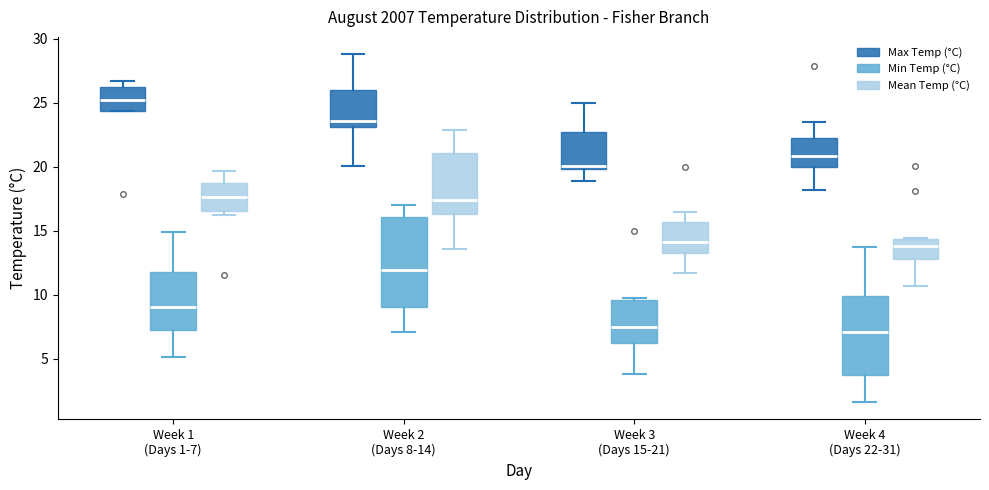

Reading left to right, read every box against the y-axis: the position of its median line, the range the box covers, and the ends of its whiskers. The values are not printed on the chart, so give them approximately, as read against the axis.

Week 1 (Days 1-7) (Max Temp (°C)): median 25.0, box 24.5 to 26.5, whiskers 24.5 to 26.5 (just above the box's upper edge)
Week 1 (Days 1-7) (Min Temp (°C)): median 9.0, box 7.0 to 12.0, whiskers 5.0 to 15.0
Week 1 (Days 1-7) (Mean Temp (°C)): median 17.5, box 16.5 to 18.5, whiskers 16.0 to 19.5
Week 2 (Days 8-14) (Max Temp (°C)): median 23.5, box 23.0 to 26.0, whiskers 20.0 to 29.0
Week 2 (Days 8-14) (Min Temp (°C)): median 12.0, box 9.0 to 16.0, whiskers 7.0 to 17.0
Week 2 (Days 8-14) (Mean Temp (°C)): median 17.5, box 16.5 to 21.0, whiskers 13.5 to 23.0
Week 3 (Days 15-21) (Max Temp (°C)): median 20.0 (just above the box's lower edge), box 20.0 to 23.0, whiskers 19.0 to 25.0
Week 3 (Days 15-21) (Min Temp (°C)): median 7.5, box 6.5 to 9.5, whiskers 4.0 to 9.5
Week 3 (Days 15-21) (Mean Temp (°C)): median 14.0, box 13.5 to 15.5, whiskers 11.5 to 16.5
Week 4 (Days 22-31) (Max Temp (°C)): median 21.0, box 20.0 to 22.5, whiskers 18.0 to 23.5
Week 4 (Days 22-31) (Min Temp (°C)): median 7.0, box 4.0 to 10.0, whiskers 1.5 to 13.5
Week 4 (Days 22-31) (Mean Temp (°C)): median 14.0, box 13.0 to 14.5, whiskers 10.5 to 14.5